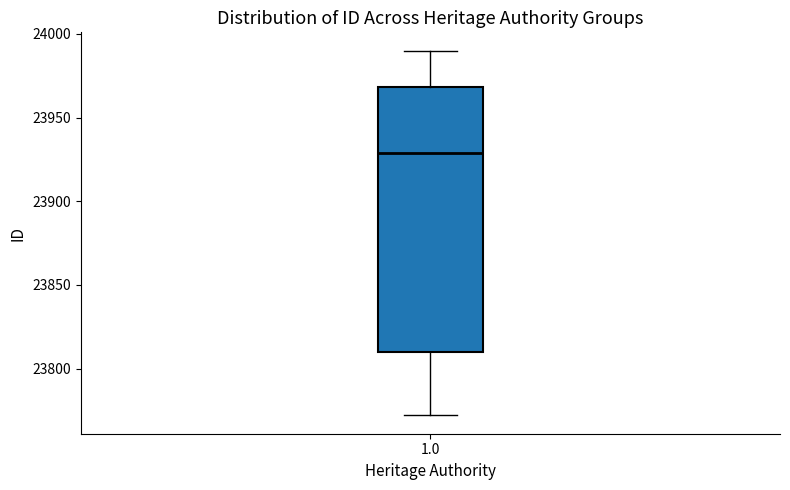

Where is the lower edge of the box at x = 1.0 on the y-axis? The values are not printed on the chart, so give them approximately, as read against the axis.

23810